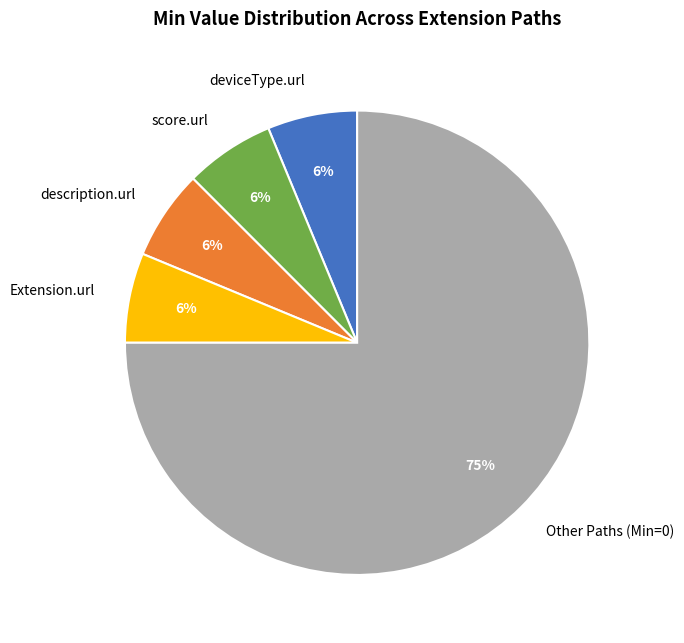

What is the ratio of the value at score.url to the value at description.url?

1.0